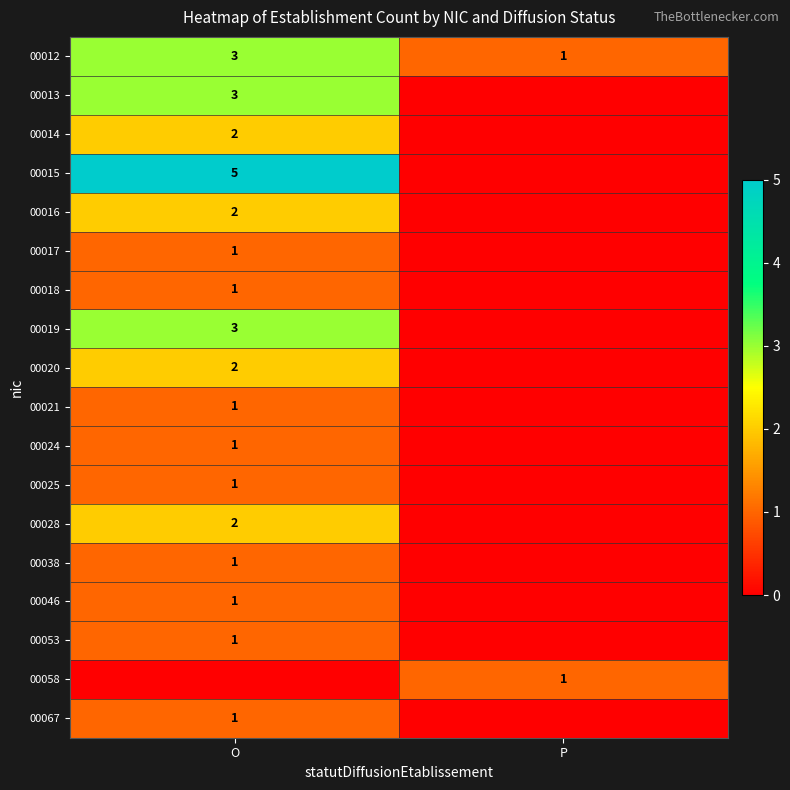

The value of 00020 at O is 2. True or false?

True